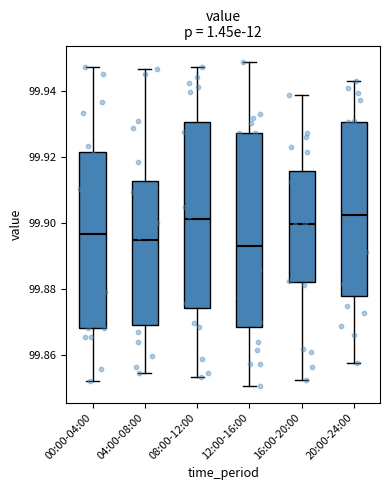

Reading left to right, transcribe this box plot: for each box, give where its median line is, the range the box spans, and where its two whiskers end, as read against the y-axis. The values are not printed on the chart, so give them approximately, as read against the axis.

00:00-04:00: median 99.896, box 99.868 to 99.922, whiskers 99.852 to 99.946
04:00-08:00: median 99.894, box 99.870 to 99.912, whiskers 99.854 to 99.946
08:00-12:00: median 99.902, box 99.874 to 99.930, whiskers 99.854 to 99.946
12:00-16:00: median 99.892, box 99.868 to 99.928, whiskers 99.850 to 99.948
16:00-20:00: median 99.900, box 99.882 to 99.916, whiskers 99.852 to 99.938
20:00-24:00: median 99.902, box 99.878 to 99.930, whiskers 99.858 to 99.942